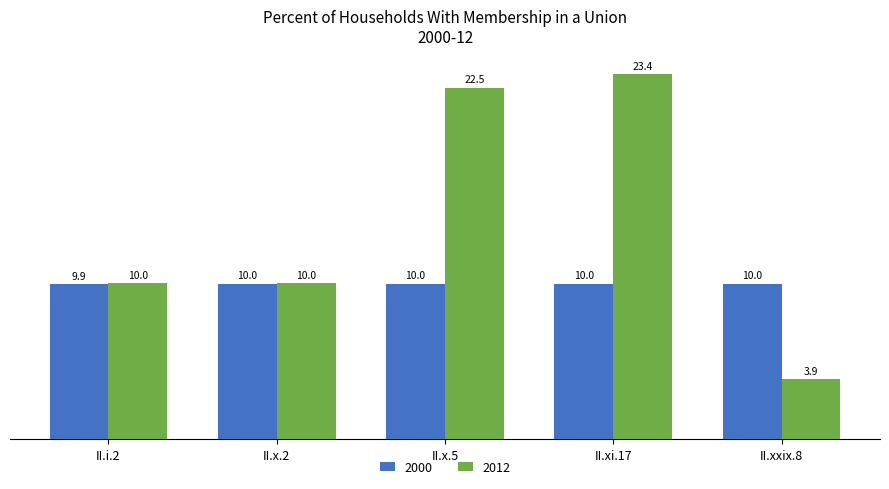

What are all the series names shown in the legend?

2000, 2012